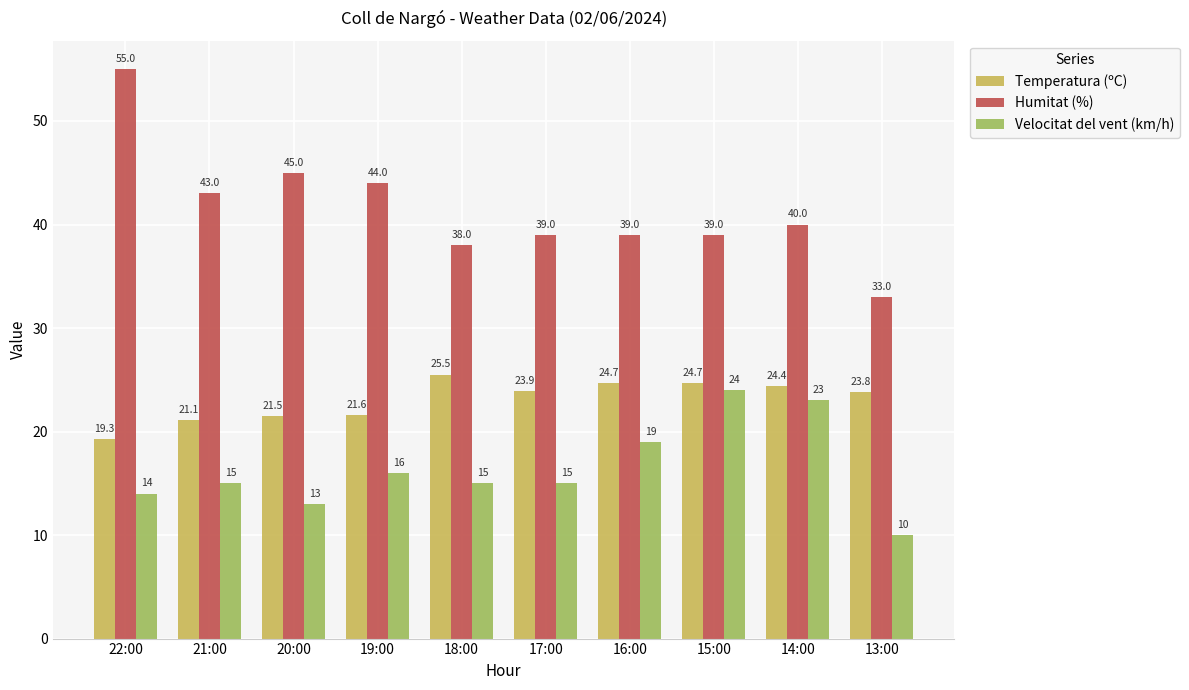

How many data points in Humitat (%) are less than 40?

5